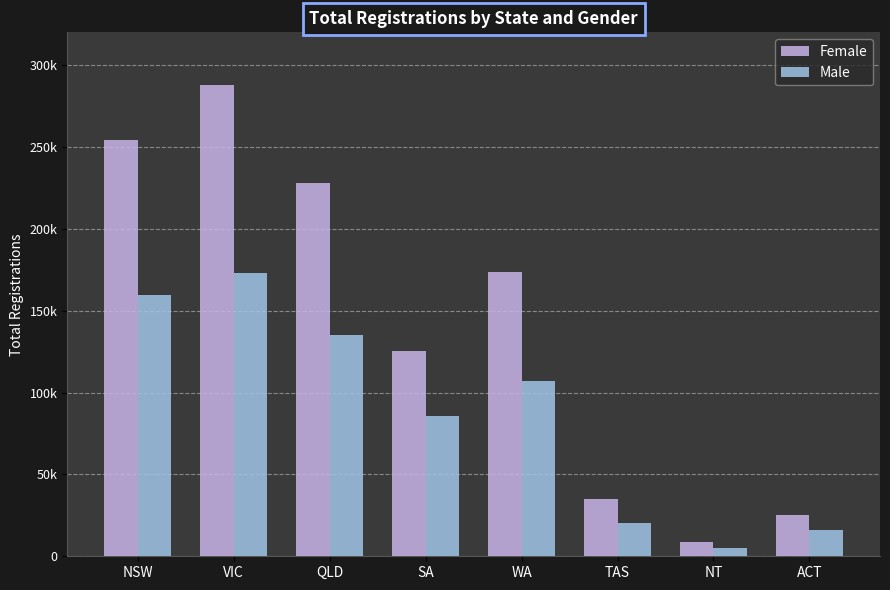

What is the spread (max minus min) of values at ACT?

9247